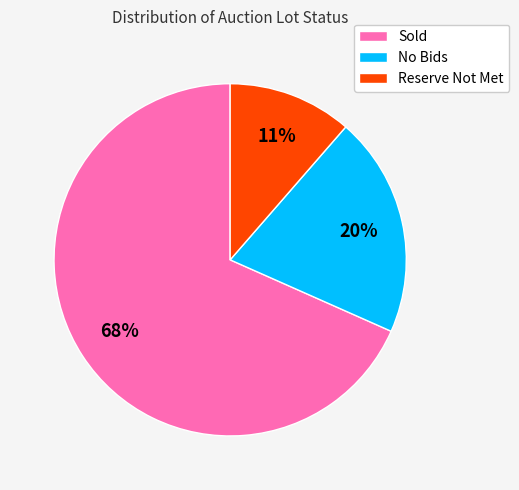

Which has a higher value, Sold or No Bids?

Sold